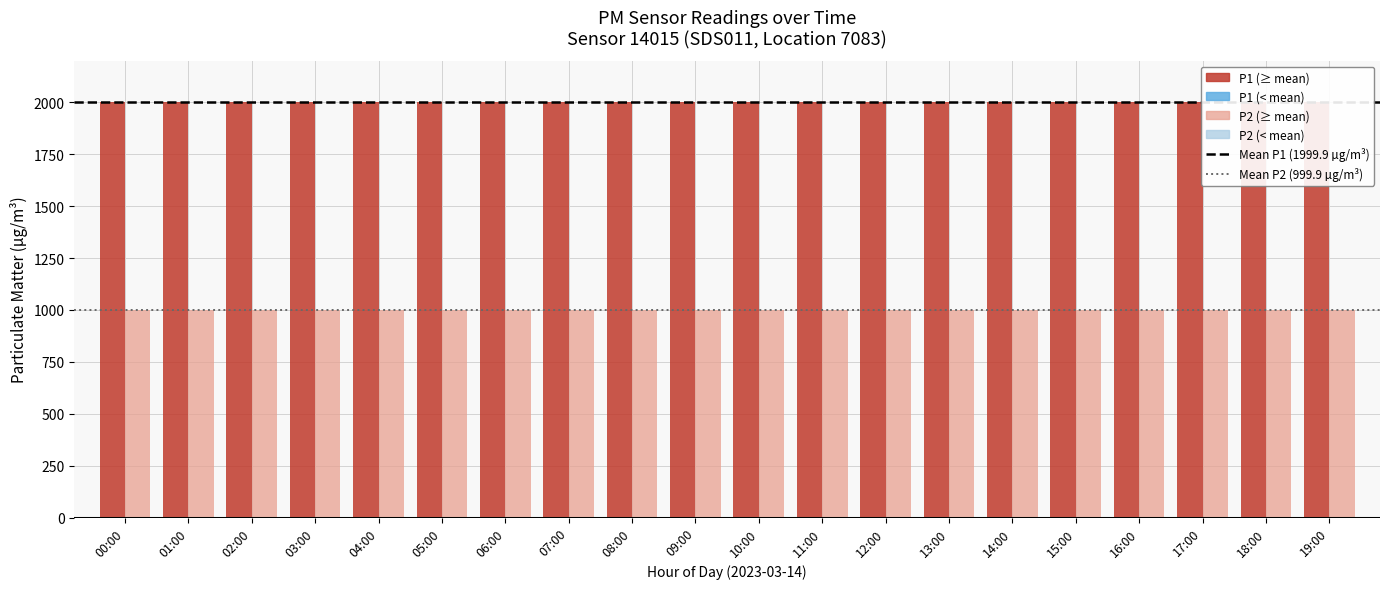

At 00:00, list the series in order from largest to smallest.

Mean P1 (1999.9 µg/m³), Mean P2 (999.9 µg/m³)